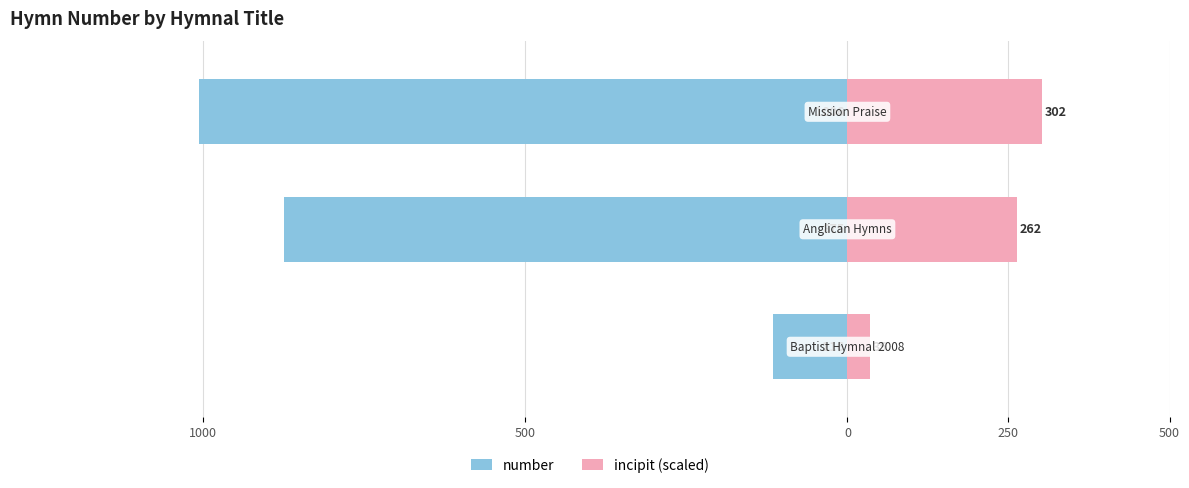

Which series has the largest range (max minus min)?

number